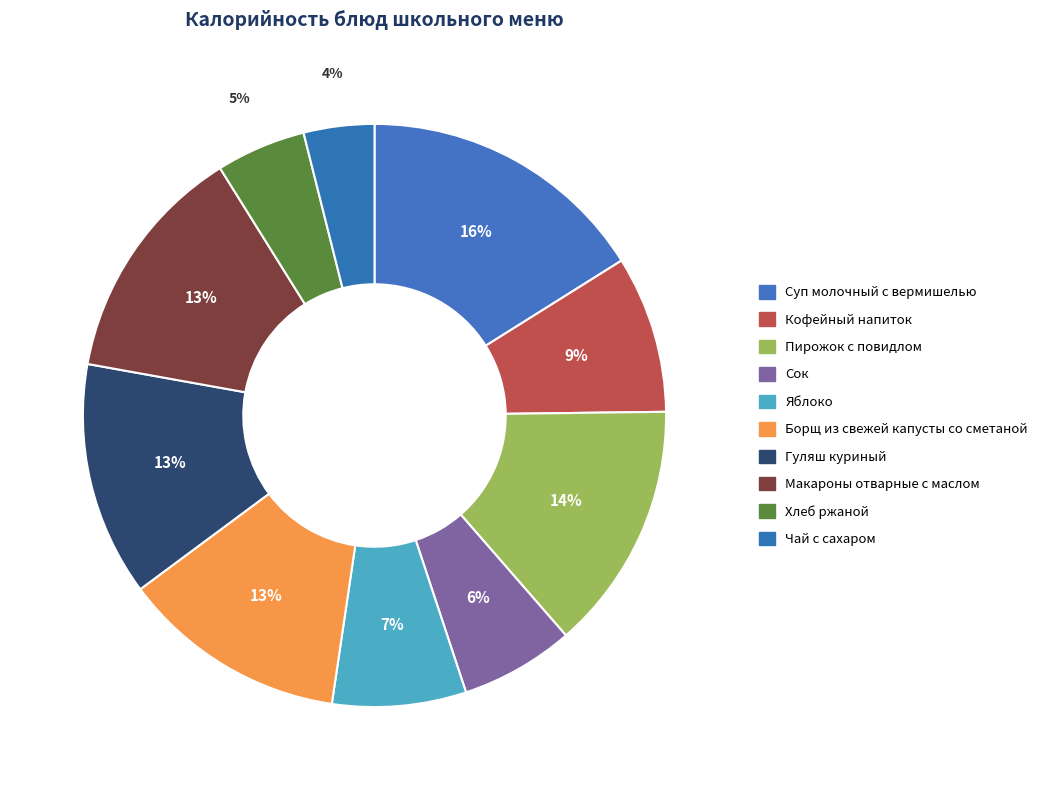

How many slices are in this pie chart?

10